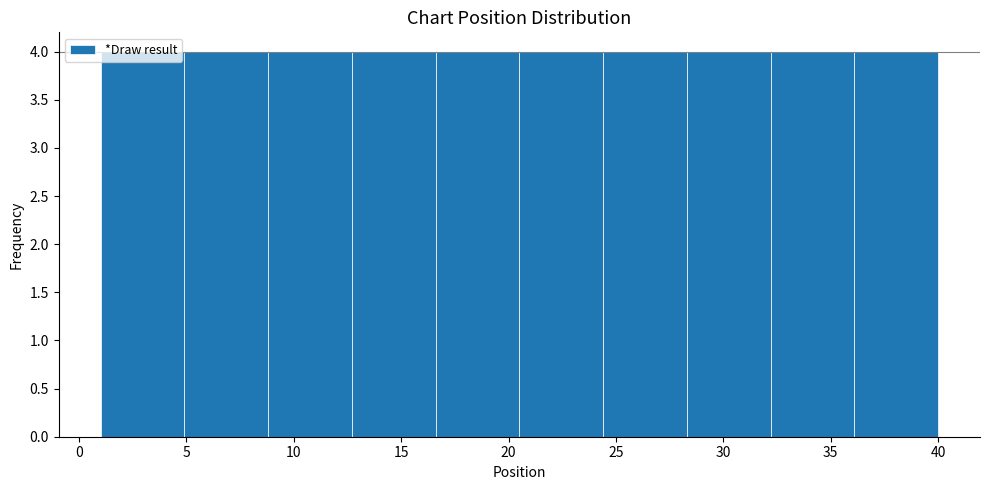

How tall is the bar that spans 36.1 to 40.0 on the x-axis? Neither the bar edges nor the heights are printed on the chart, so give them approximately, as read against the axes.

4